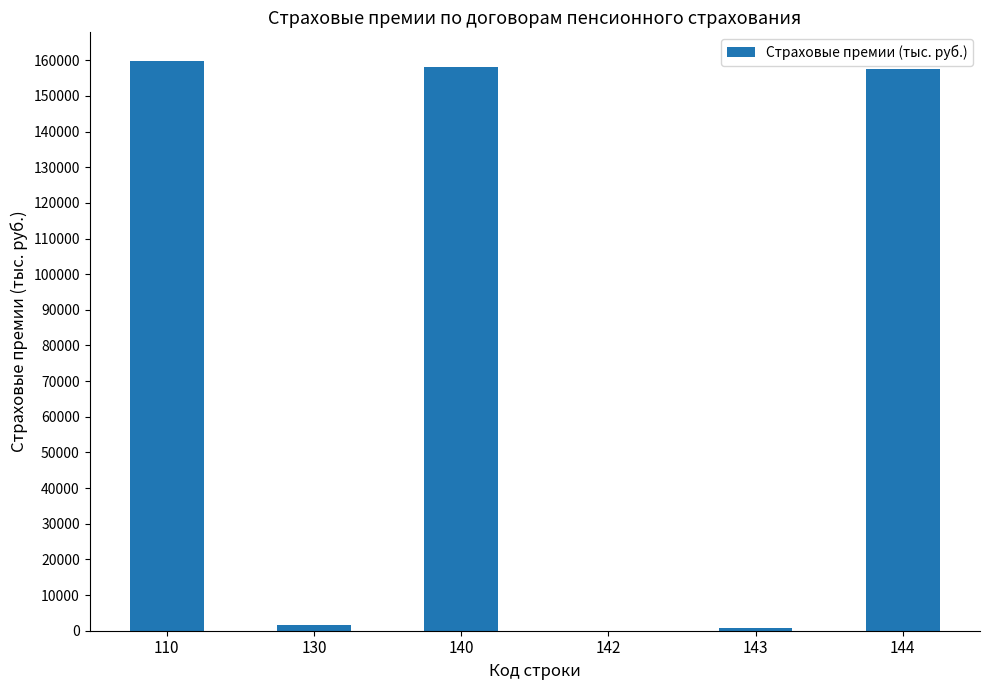

Read the value at 144.

157476.5